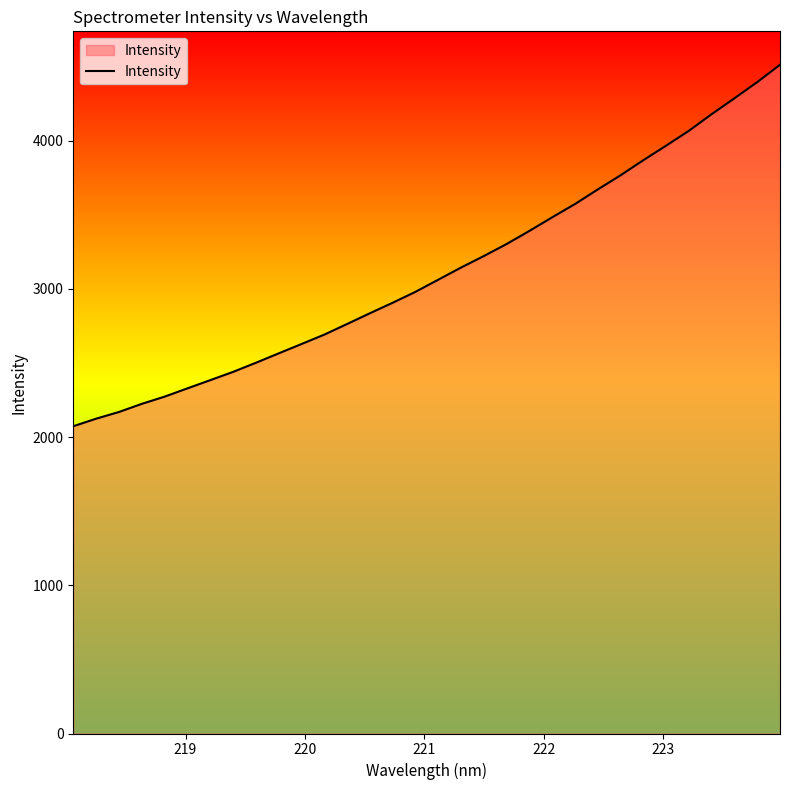

What is the difference between the maximum and minimum values?

2438.8